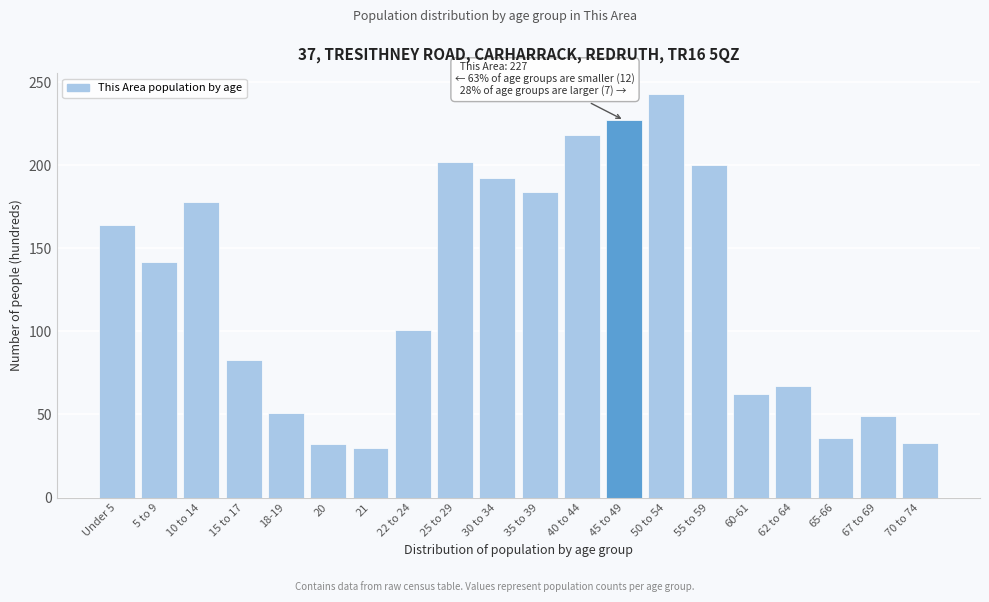

Which has a higher value, 18-19 or 70 to 74?

18-19